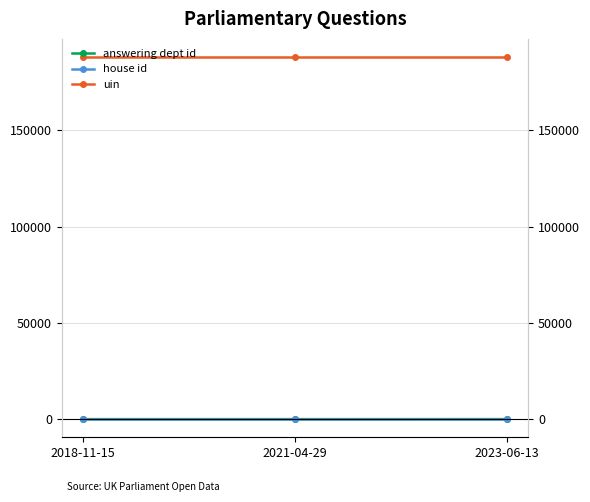

How many data points does each series have?

3